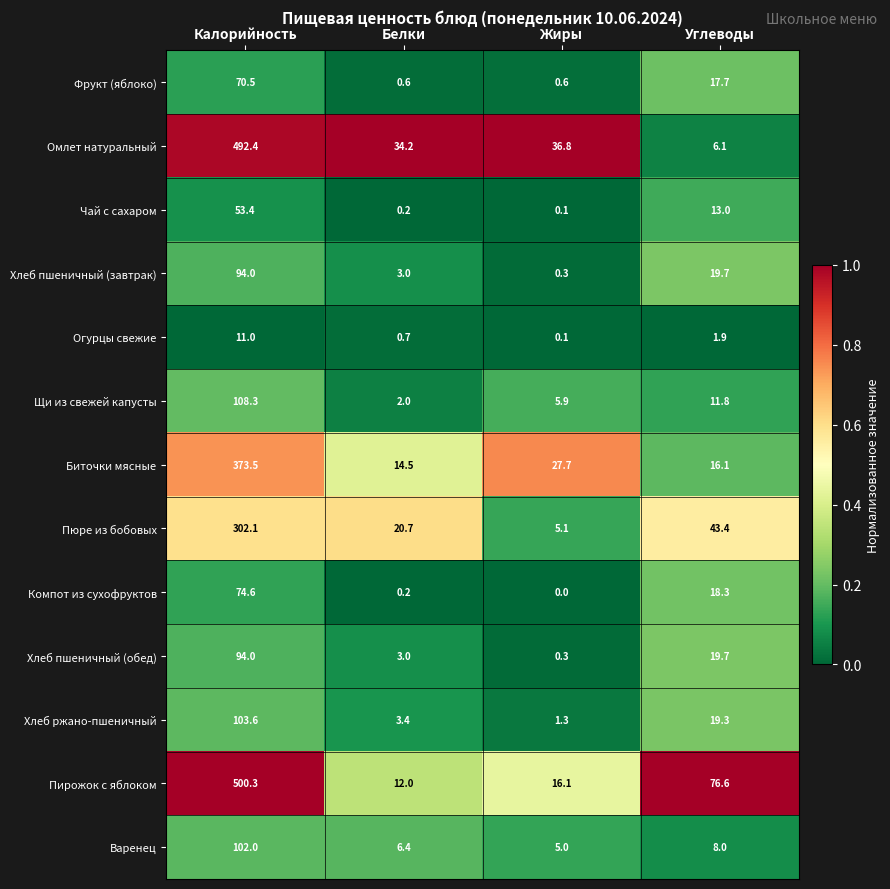

The value of Омлет натуральный at Калорийность is 492.4. True or false?

True